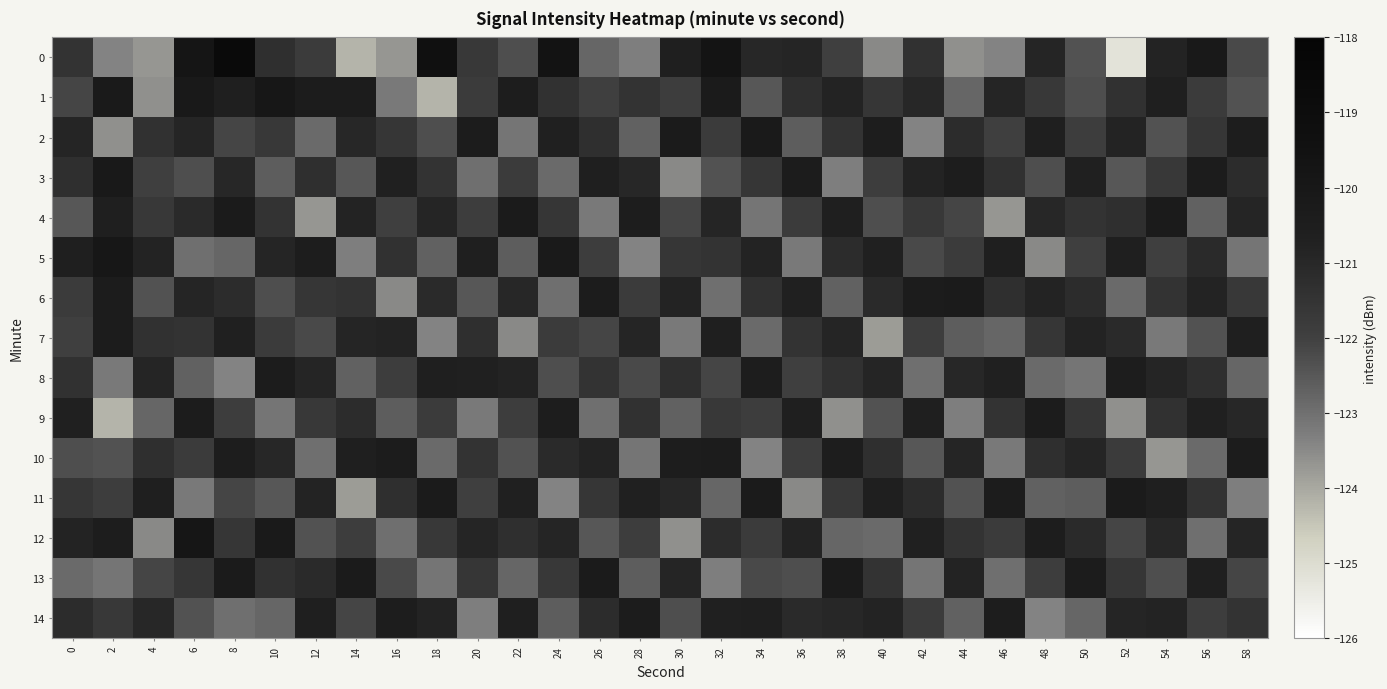

Which has a higher value, 34 or 46?

34